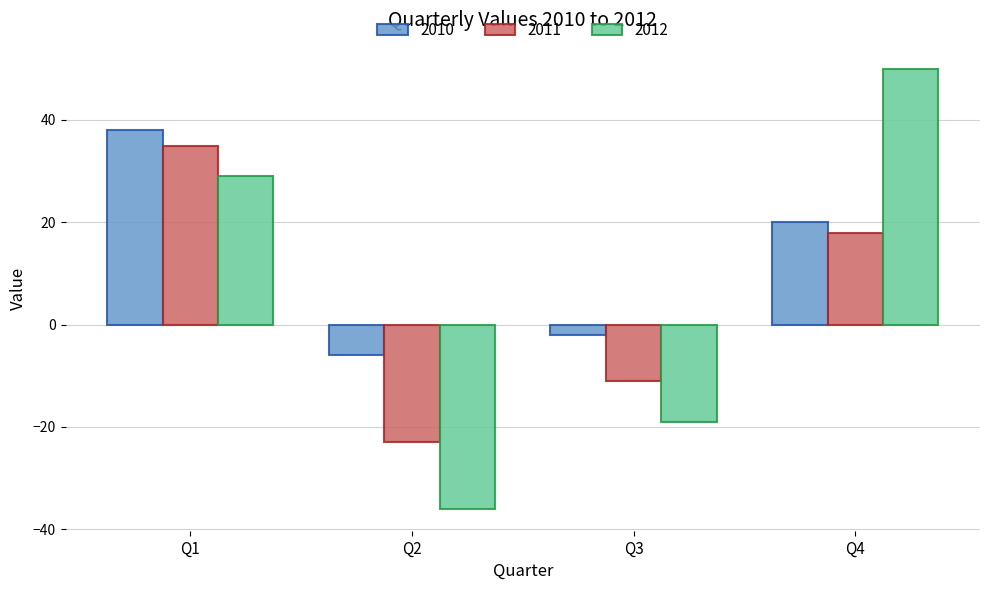

The value of 2012 at Q4 is 50. True or false?

True